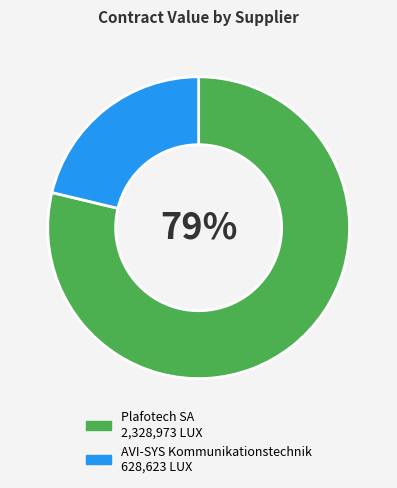

Between Plafotech SA and AVI-SYS Kommunikationstechnik, which is larger?

Plafotech SA